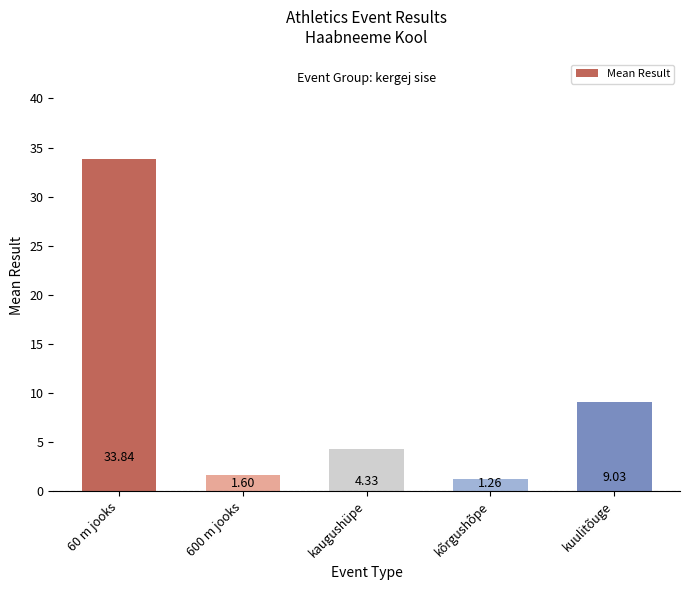

Are the bars grouped side by side (vs. stacked)?

No